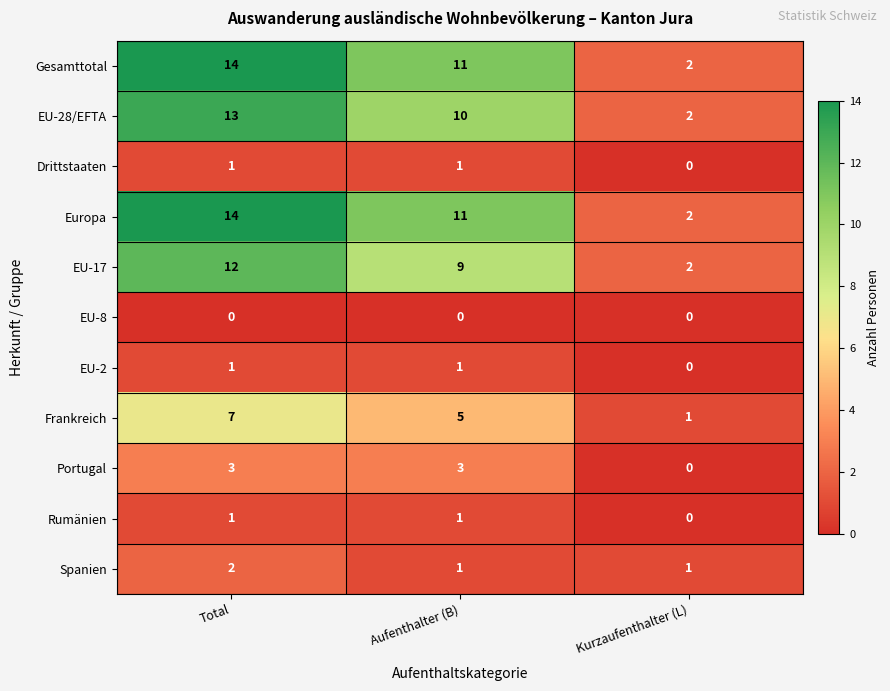

What is the greatest value displayed?

14